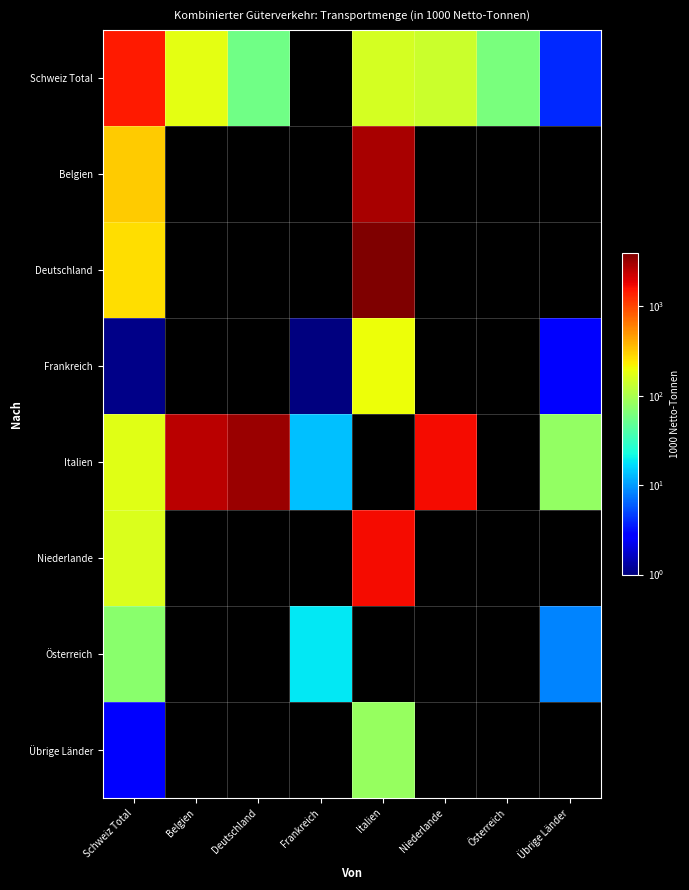

List the labels in order of Italien value, smallest first.

Frankreich, Übrige Länder, Schweiz Total, Niederlande, Belgien, Deutschland, Italien, Österreich